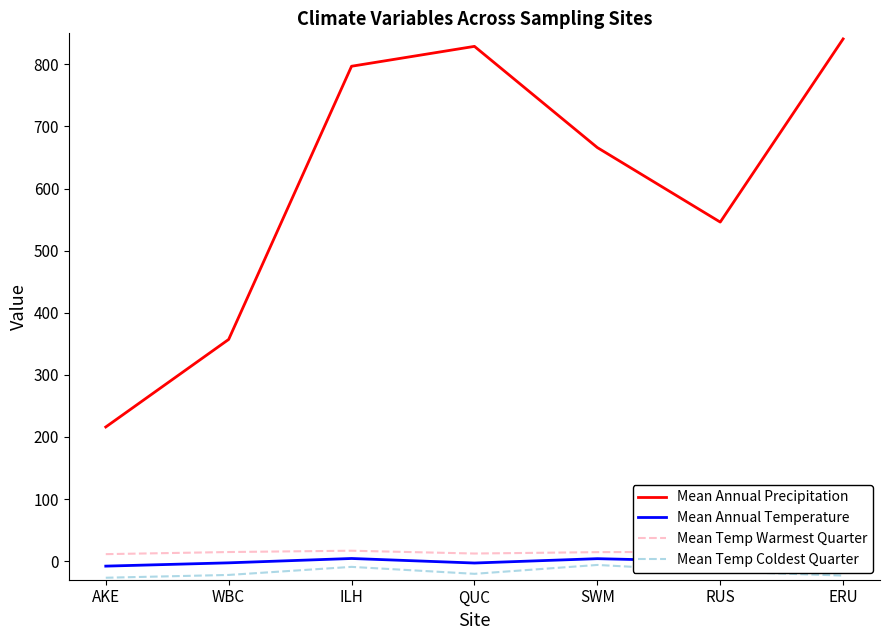

True or false: Mean Temp Warmest Quarter and Mean Temp Coldest Quarter intersect in this chart.

False